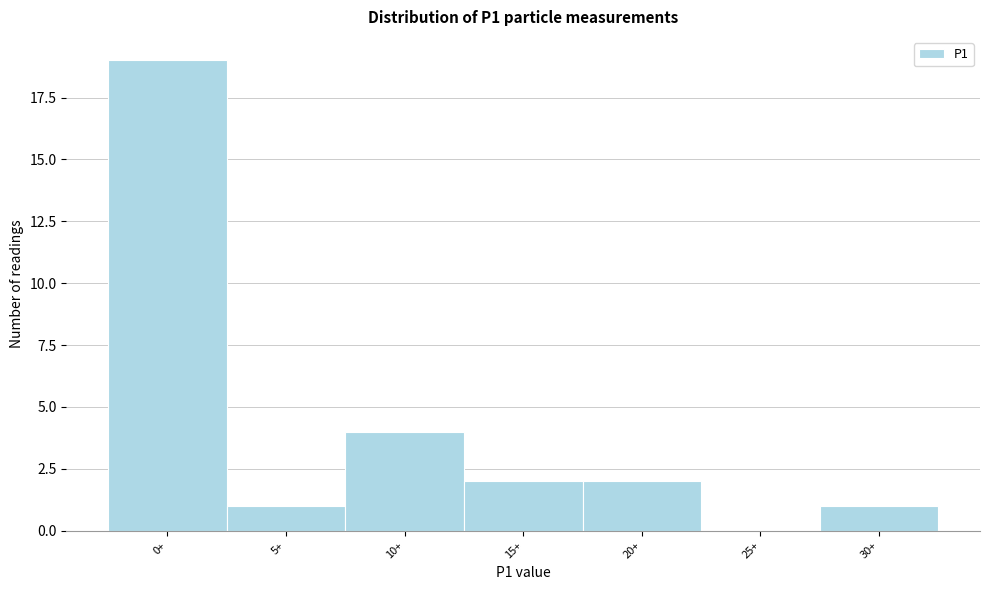

Reading left to right, transcribe all the data shown in this chart.

0+=19	5+=1	10+=4	15+=2	20+=2	25+=0	30+=1